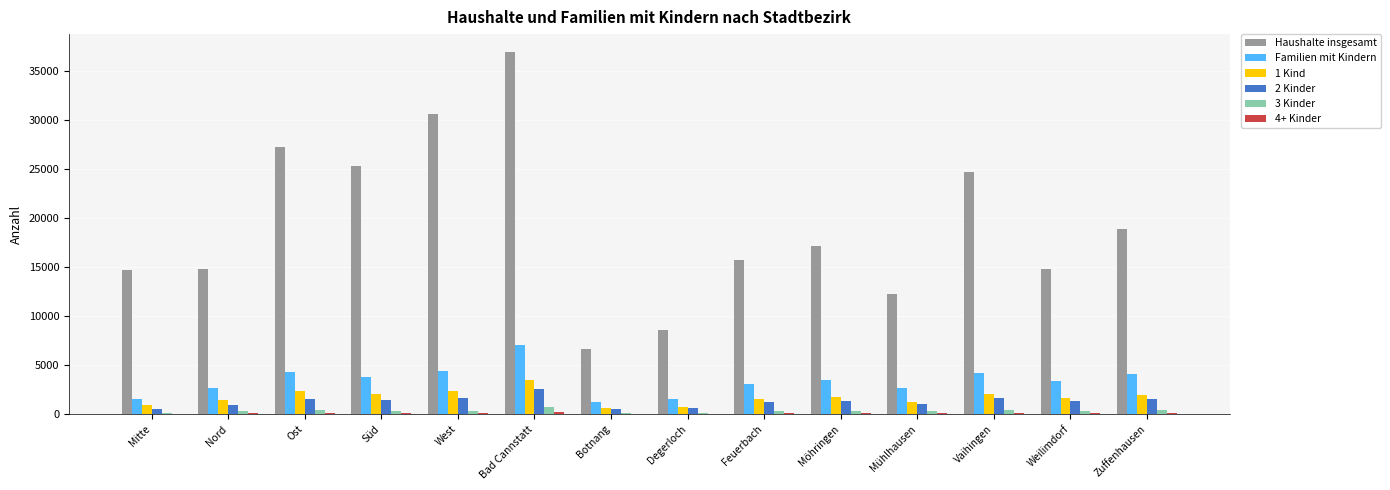

At which category does the chart reach its peak across all series?

Bad Cannstatt